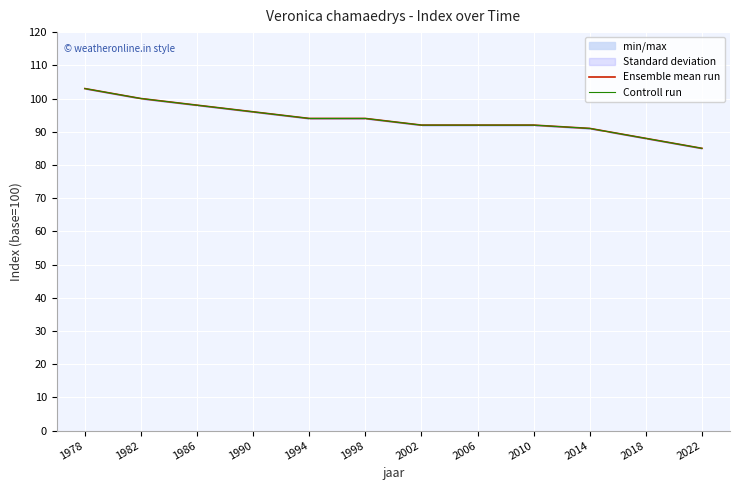

The Ensemble mean run series shows 100 at 1982. True or false?

True